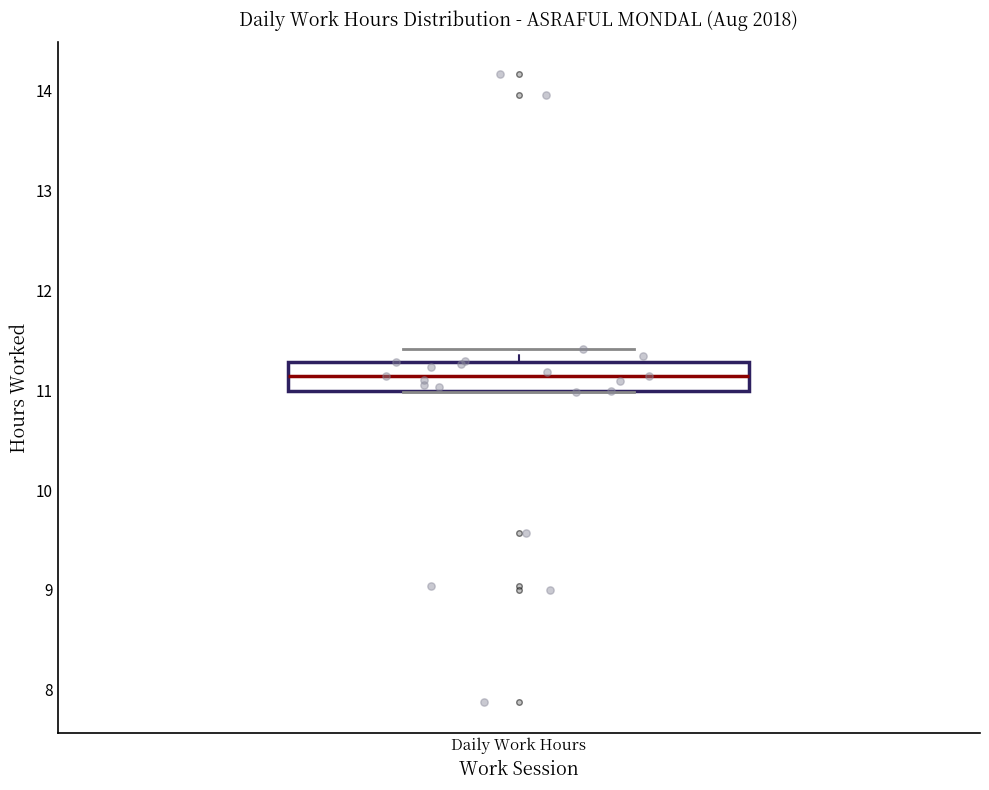

Transcribe this box plot: give where the median line is, the range the box spans, and where the two whiskers end, as read against the y-axis. The values are not printed on the chart, so give them approximately, as read against the axis.

median 11.1, box 11.0 to 11.3, whiskers 11.0 to 11.4